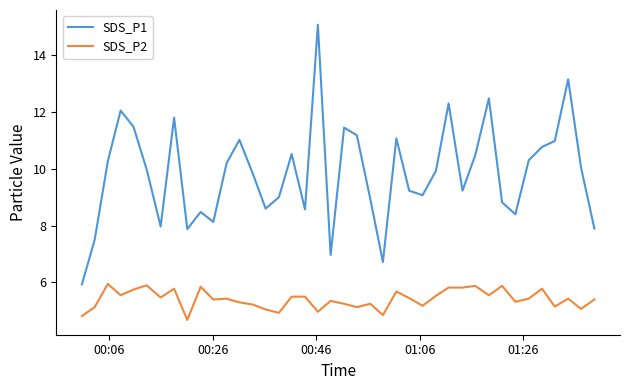

True or false: SDS_P1 and SDS_P2 intersect in this chart.

False